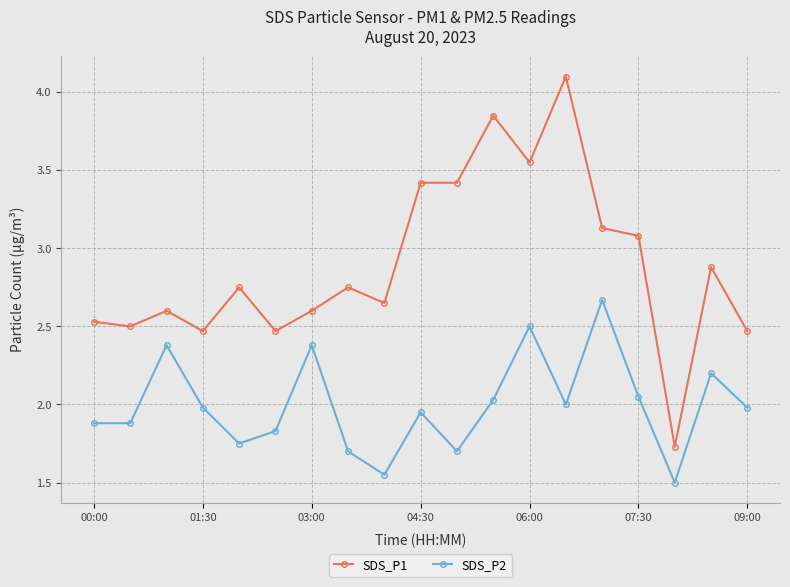

List the series in order of their overall mean, highest first.

SDS_P1, SDS_P2